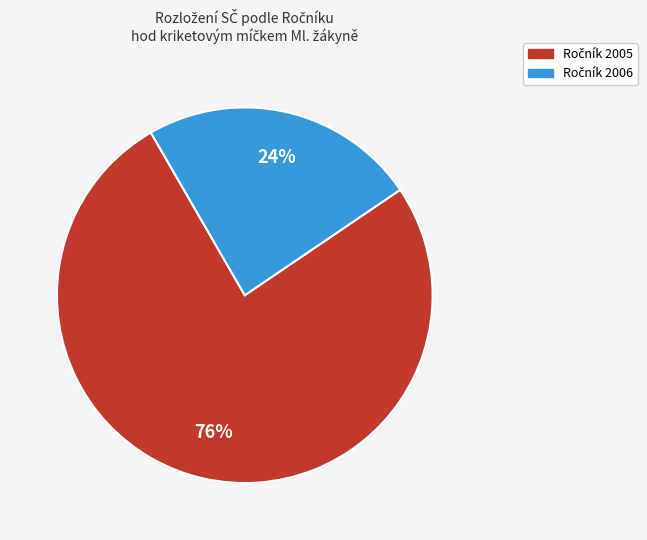

To the nearest percent, what is the difference between the largest and smallest slice percentages?

52%